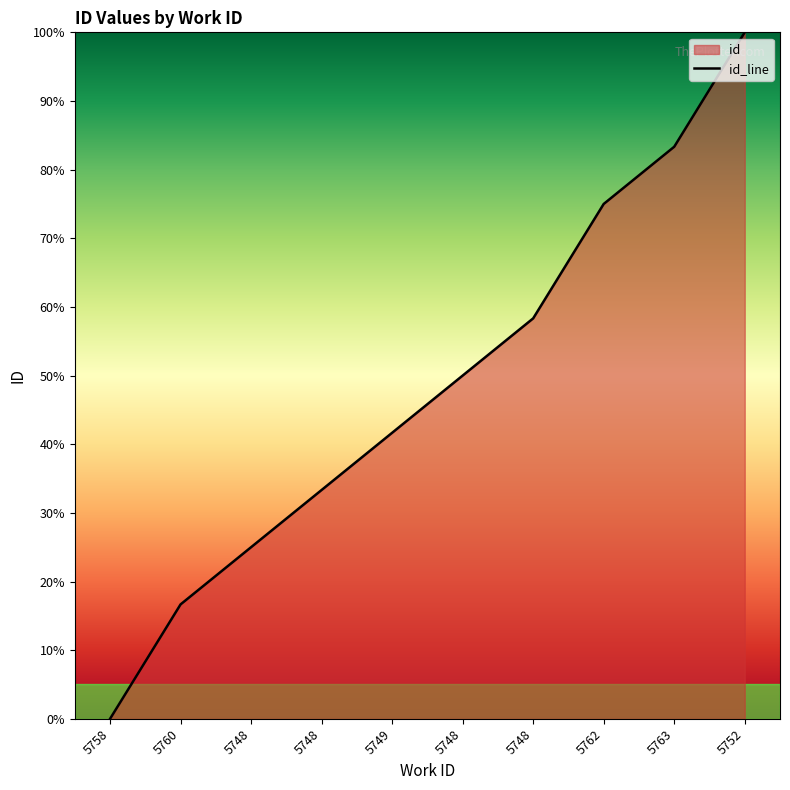

True or false: the data shows 58.3 at 5748.

True